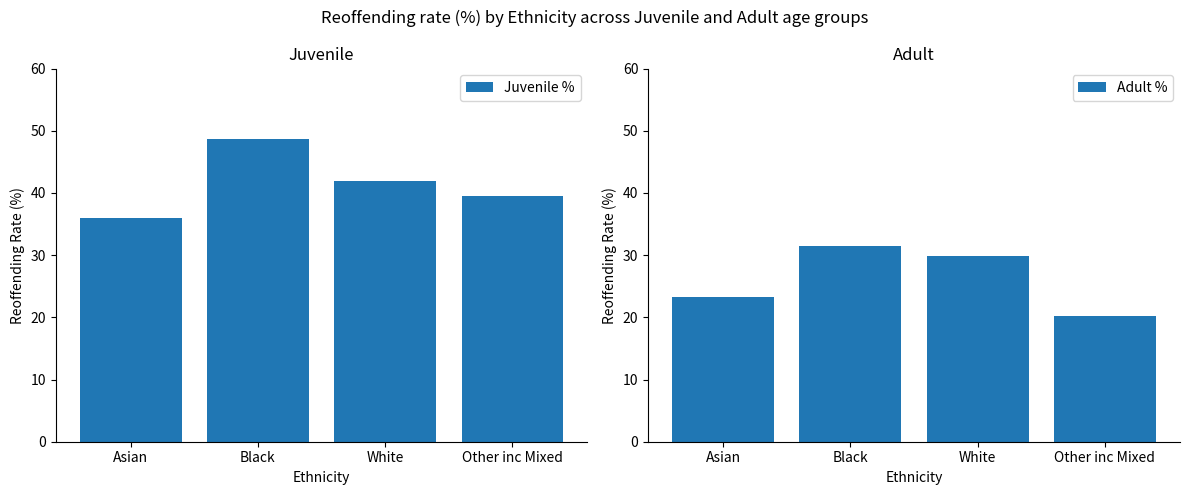

At which label is Juvenile % closest to 42?

White